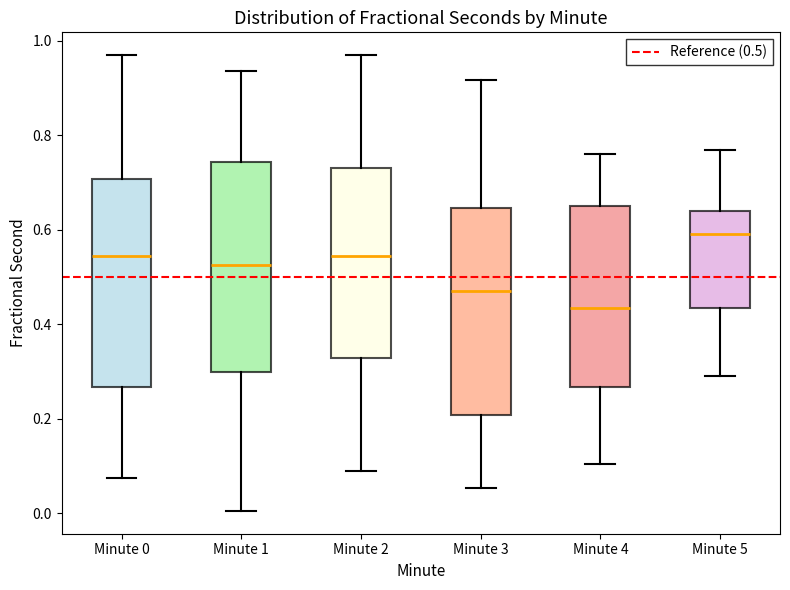

Which box has the highest median line?

Minute 5